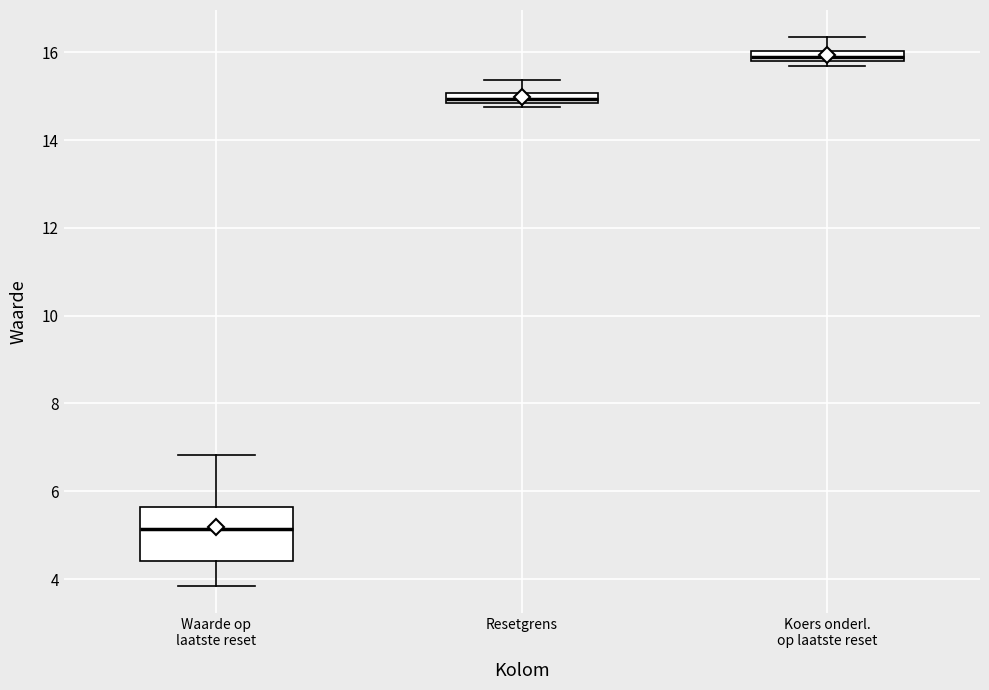

Comparing the boxes themselves (not the whiskers), which one is the tallest?

Waarde op laatste reset